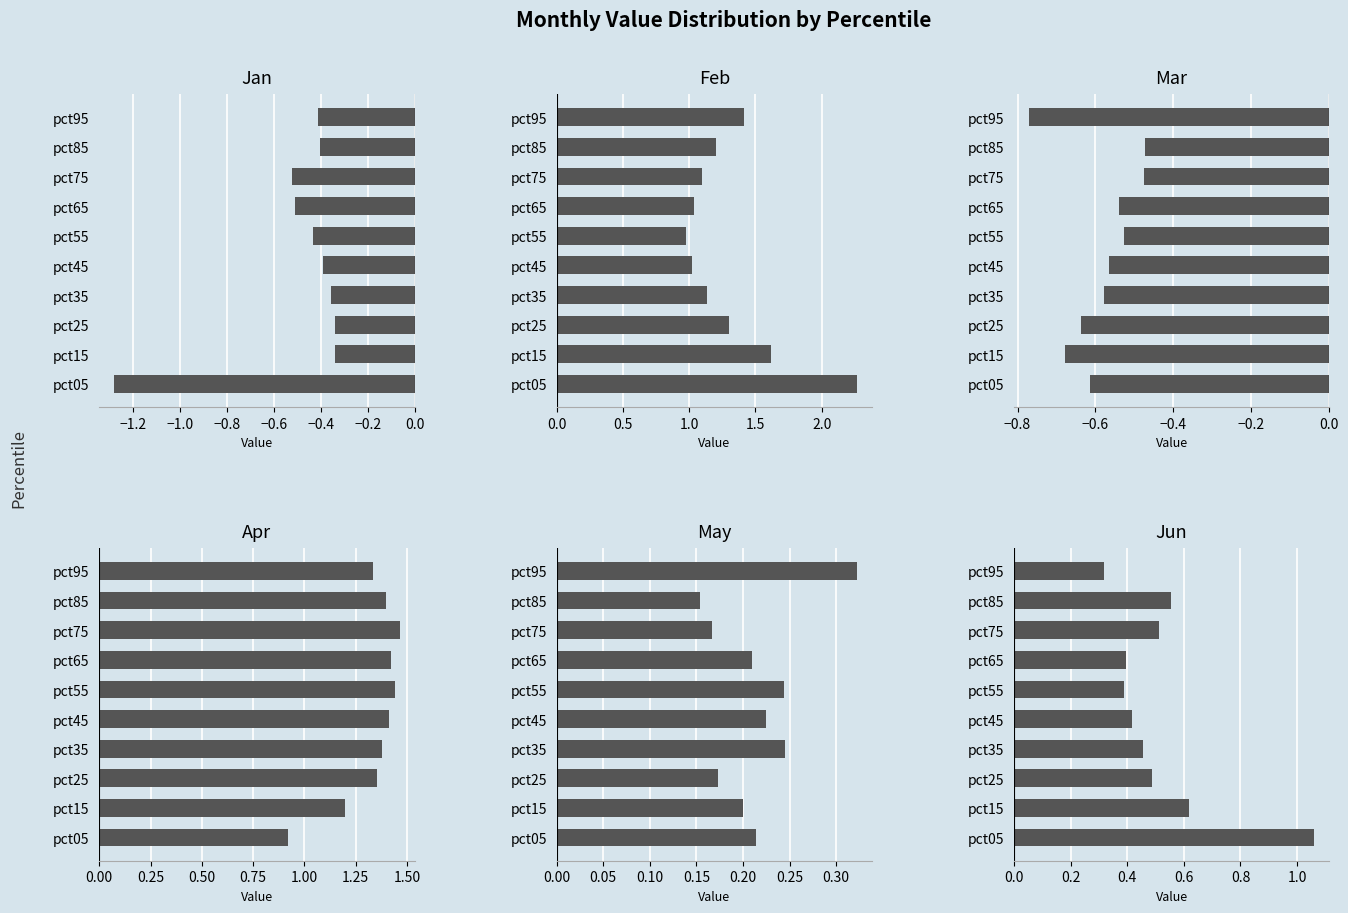

What is the greatest value displayed?

2.3